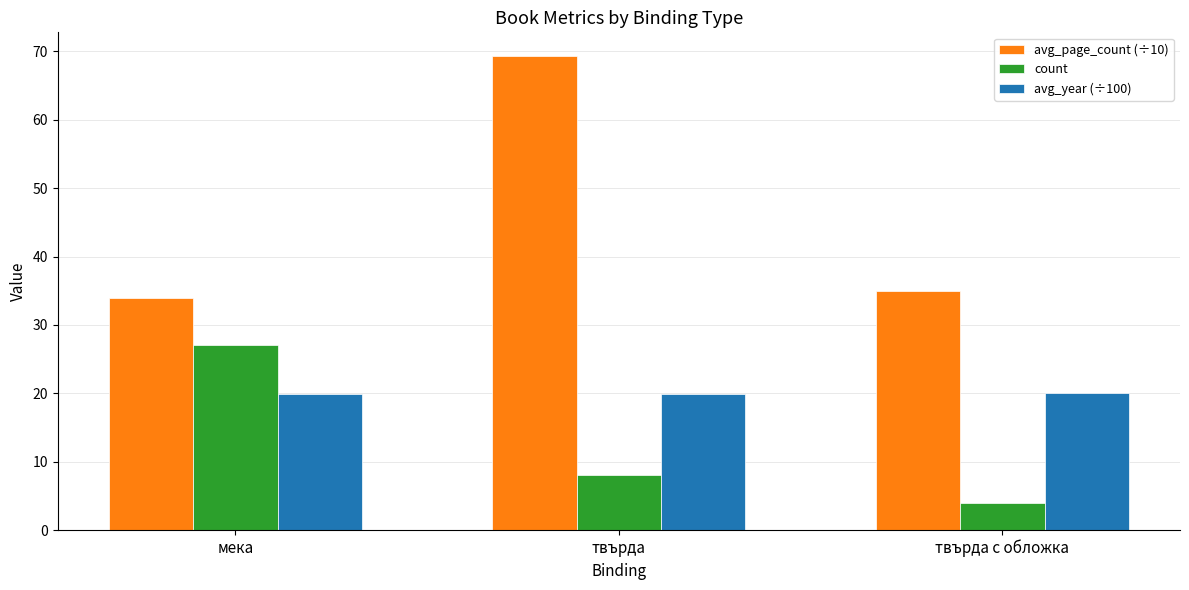

What is the maximum value for count?

27.0